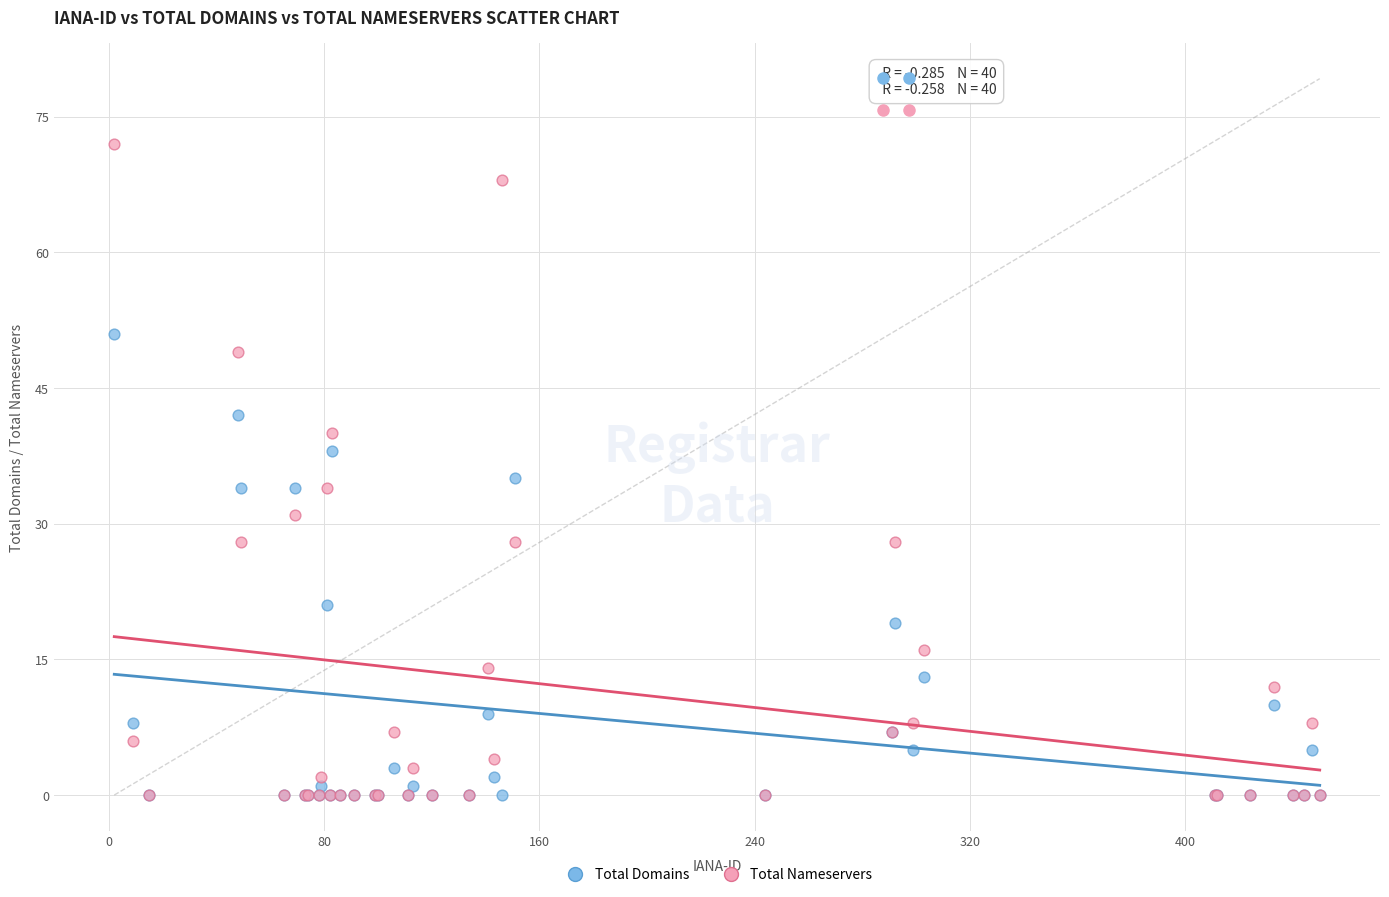

What are all the series names shown in the legend?

Total Domains, Total Nameservers